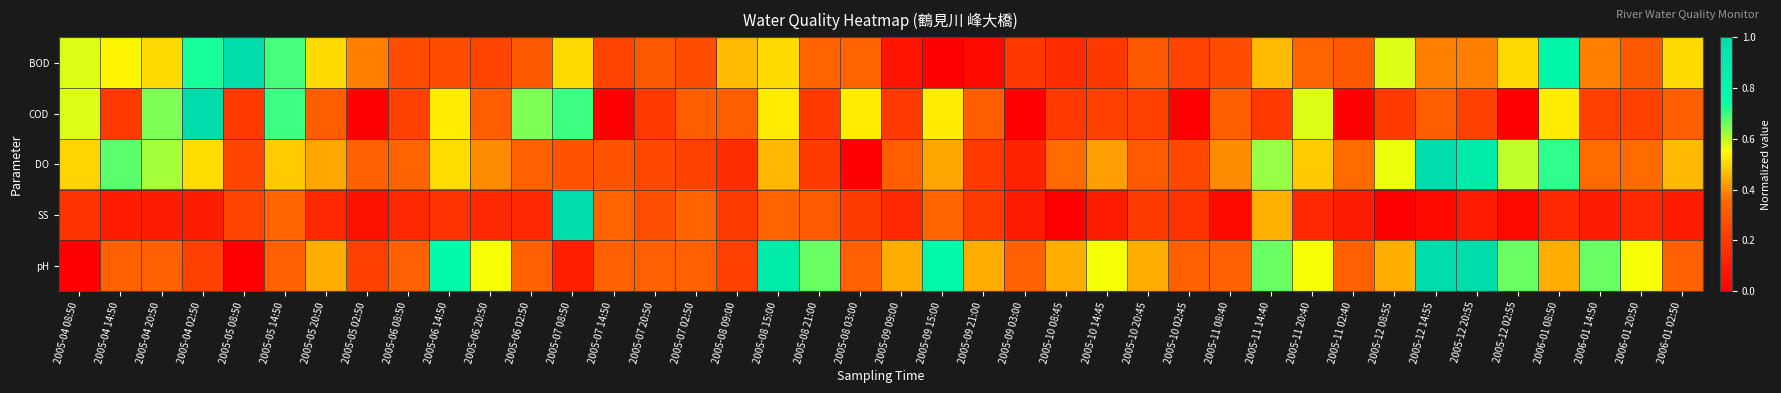

What is the spread (max minus min) of values at 2005-06 08:50?

0.2